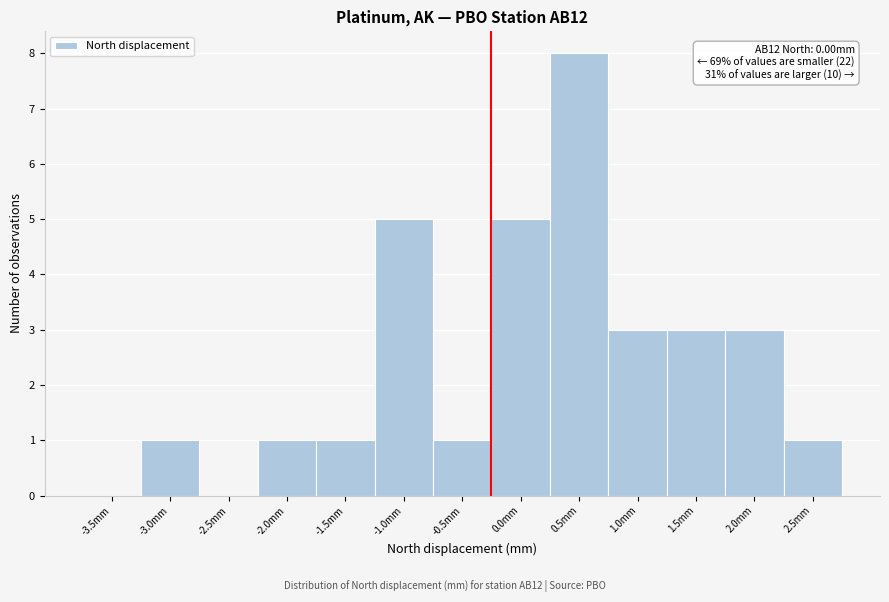

Reading left to right, extract all data points from this chart.

-3.5mm=0	-3.0mm=1	-2.5mm=0	-2.0mm=1	-1.5mm=1	-1.0mm=5	-0.5mm=1	0.0mm=5	0.5mm=8	1.0mm=3	1.5mm=3	2.0mm=3	2.5mm=1